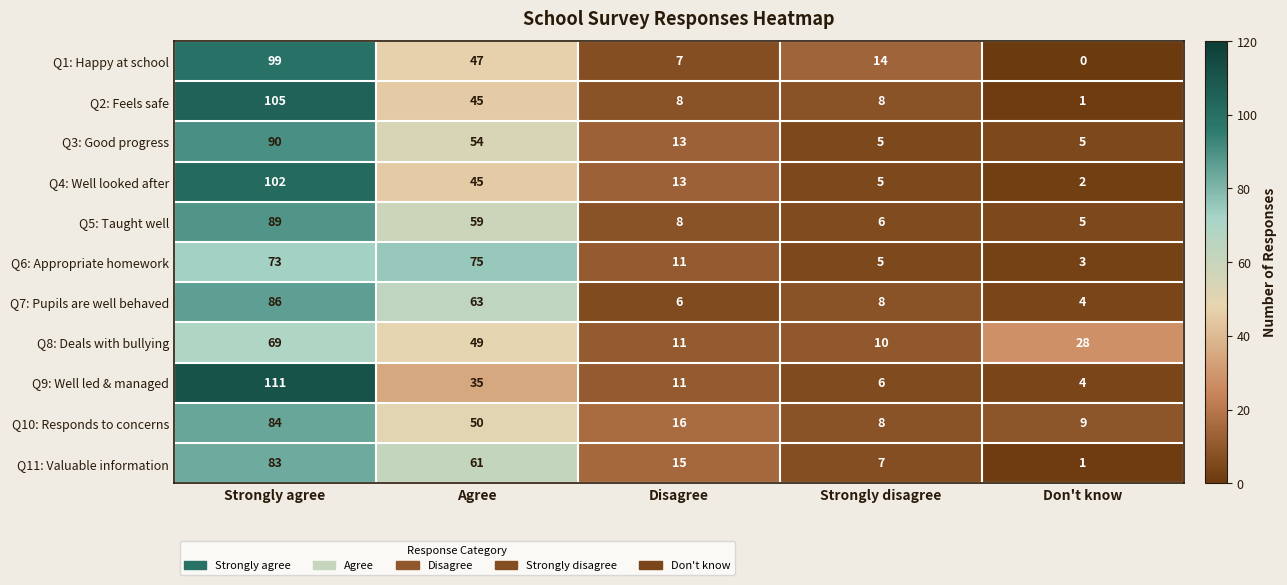

What is the difference between the highest and lowest values at Disagree?

10